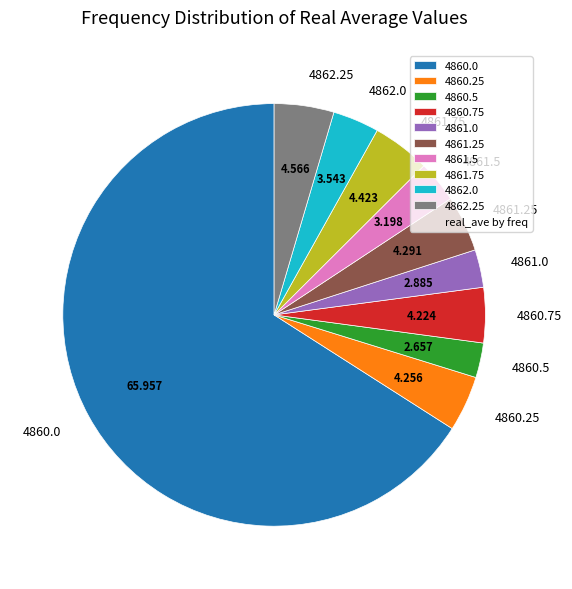

What is the majority slice?

4860.0